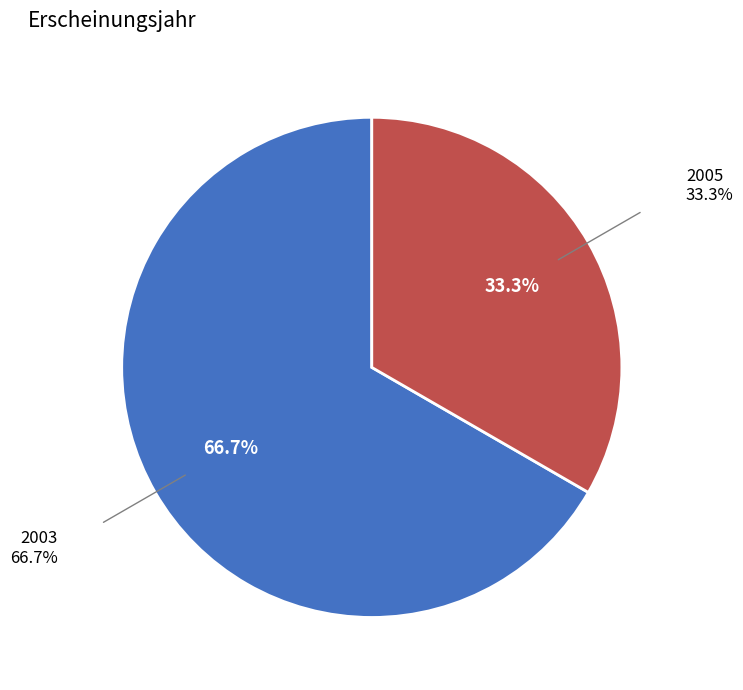

Does any single category account for the majority?

Yes